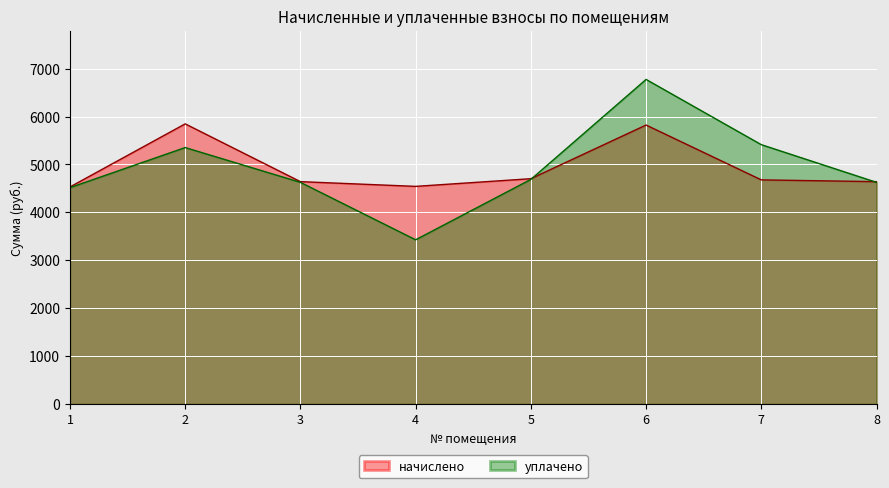

What is the difference between the уплачено values at 3 and 7?

787.0